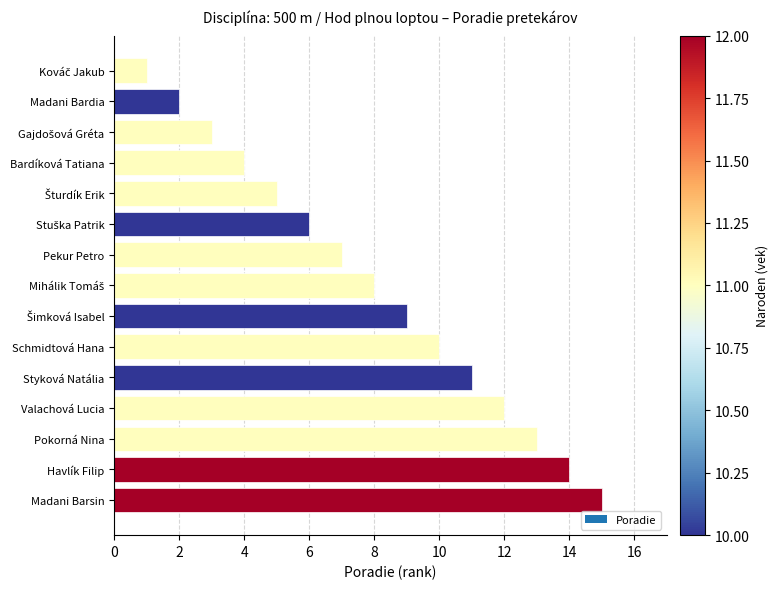

Which category has the highest value across all series?

Madani Barsin